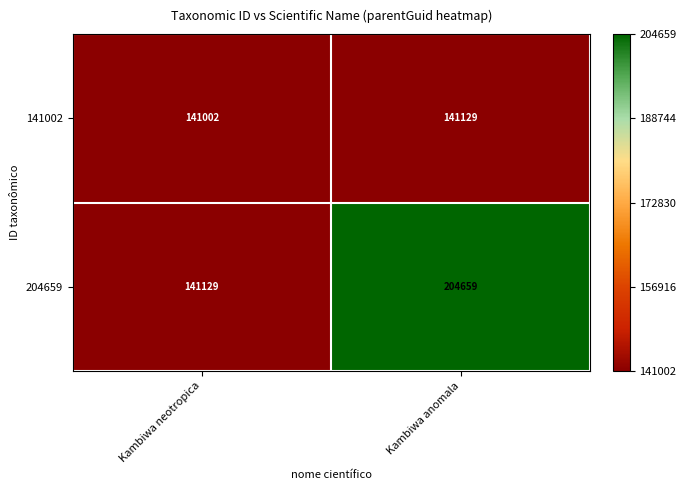

Which series has the largest total across all categories?

204659